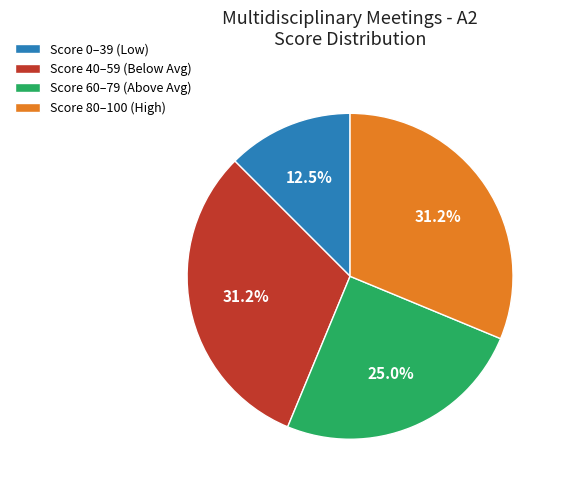

What is the ratio of the value at Score 80–100 (High) to the value at Score 0–39 (Low)?

2.5